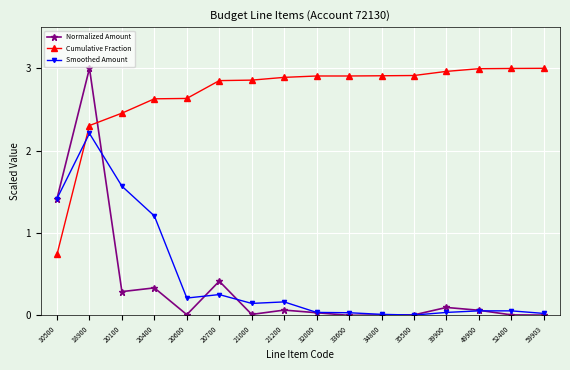

Rank the series at 20100 from lowest to highest value.

Normalized Amount, Smoothed Amount, Cumulative Fraction